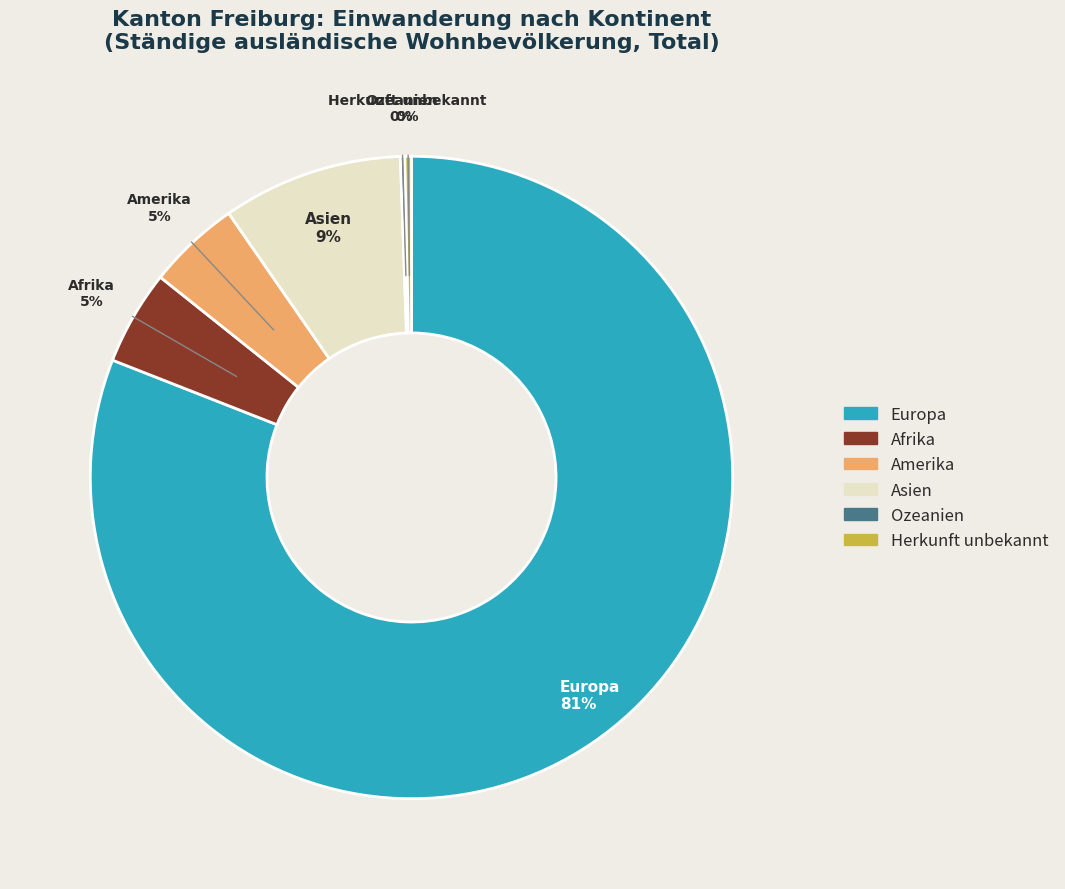

Is it true that Amerika is 5% of the pie?

True